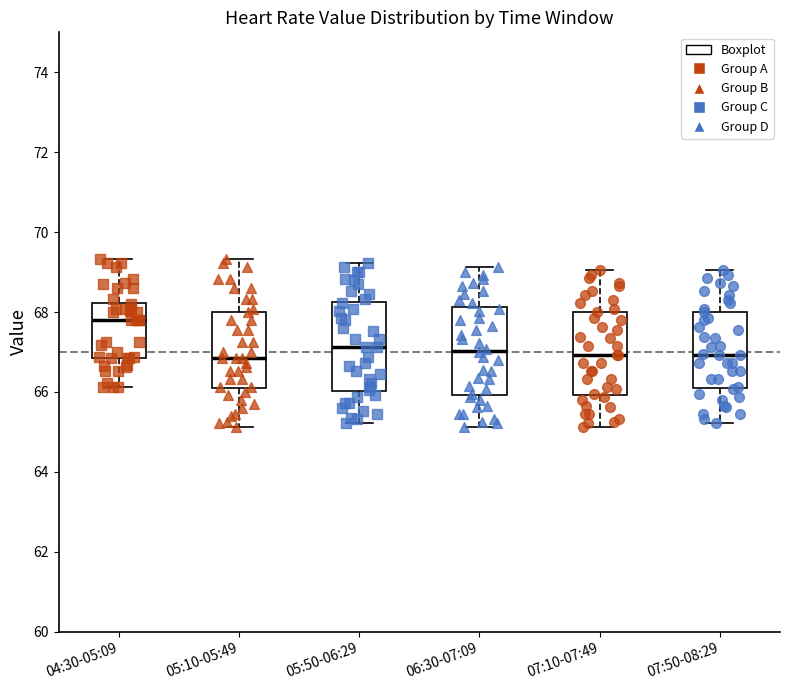

Where does the upper whisker of the box for 04:30-05:09 end on the y-axis? The values are not printed on the chart, so give them approximately, as read against the axis.

69.4